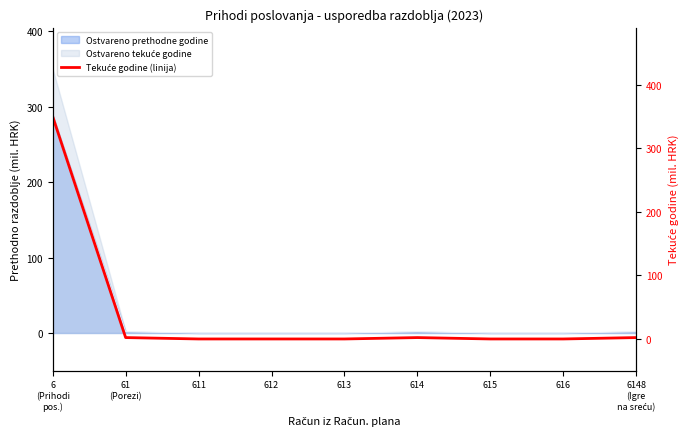

At which category does the chart reach its minimum across all series?

611